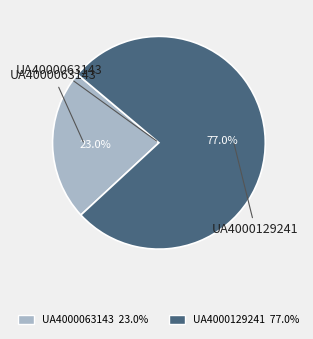

To the nearest percent, what is the combined percentage of UA4000063143 and UA4000129241?

100%